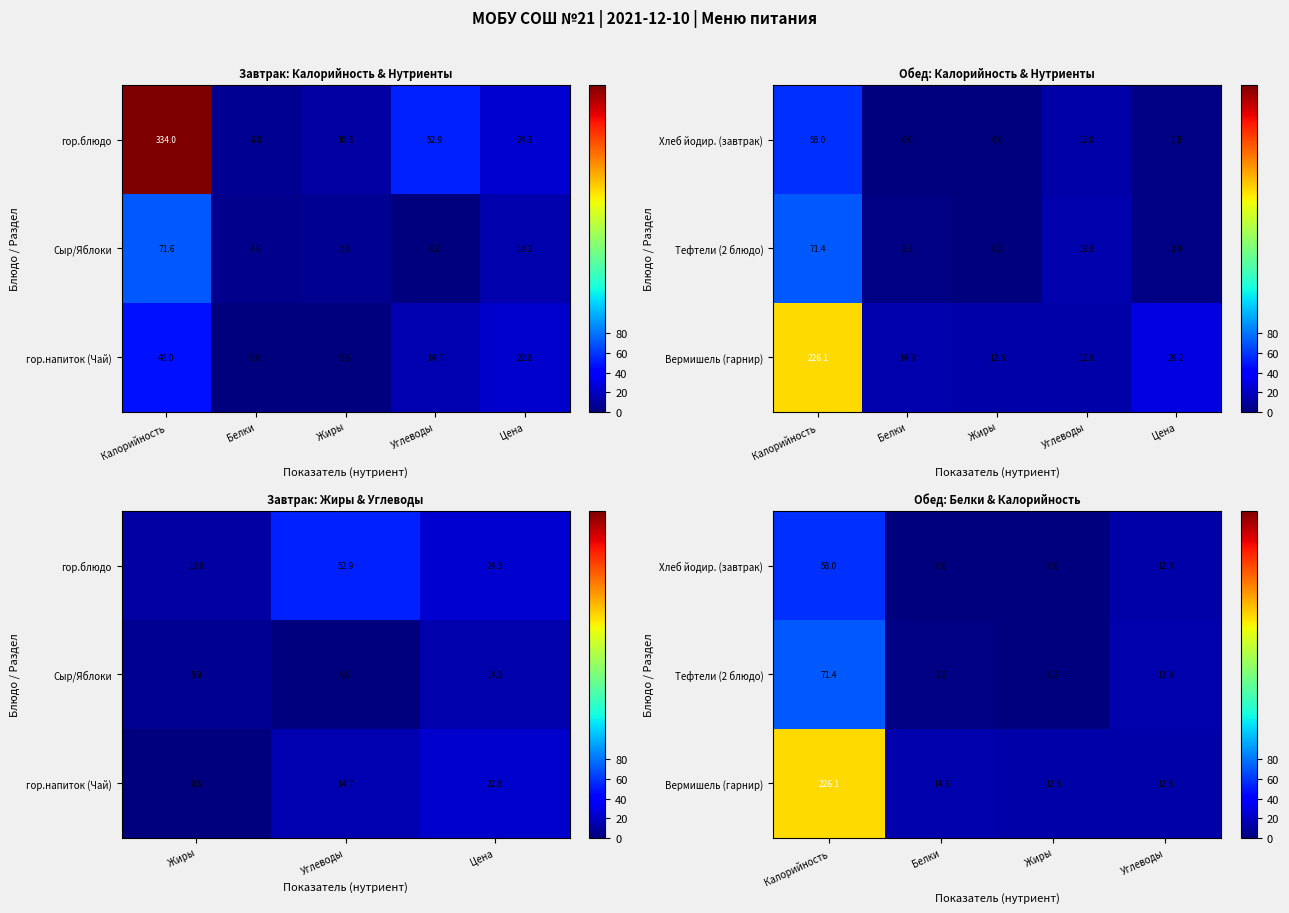

Where is Вермишель (гарнир) nearest to the value 119?

Белки